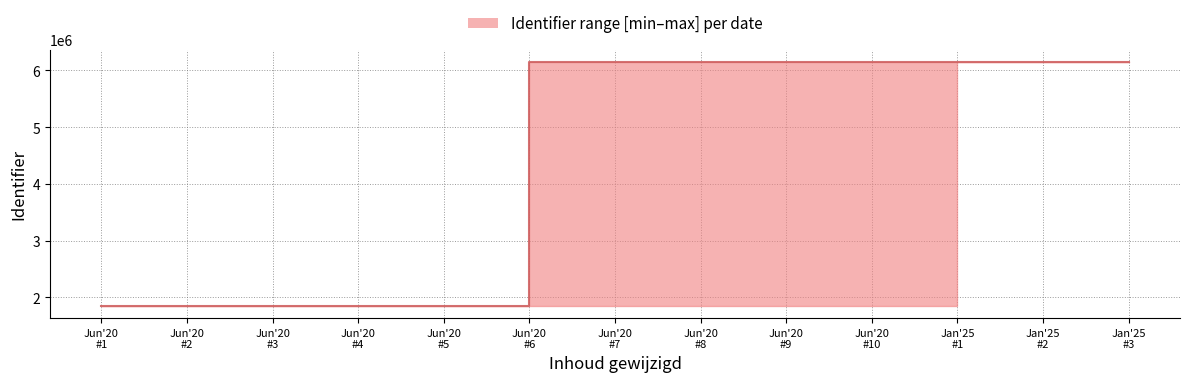

What is the minimum value shown in the chart?

1850705